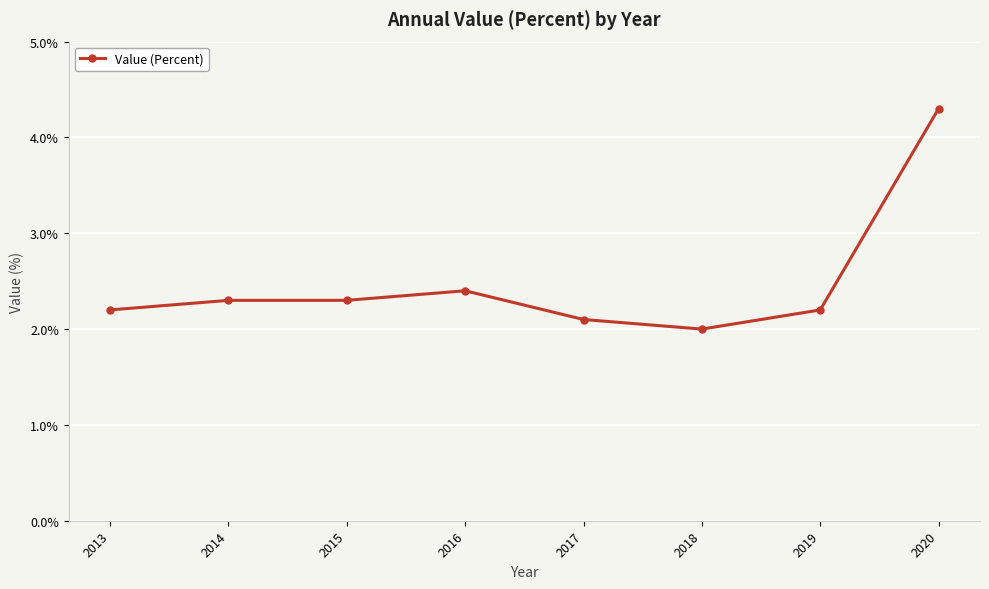

What is the difference between the maximum and minimum values?

2.3